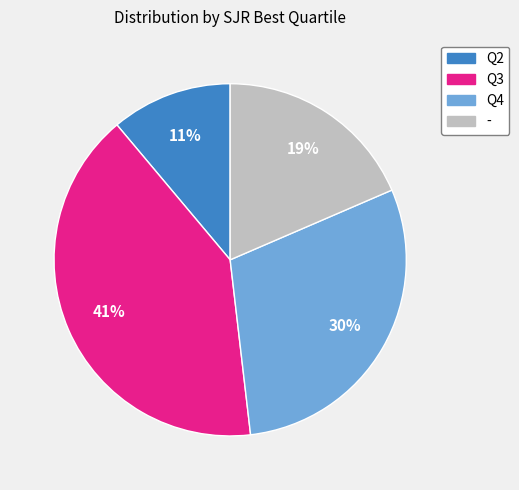

Does Q3 account for over 50% of the chart?

No